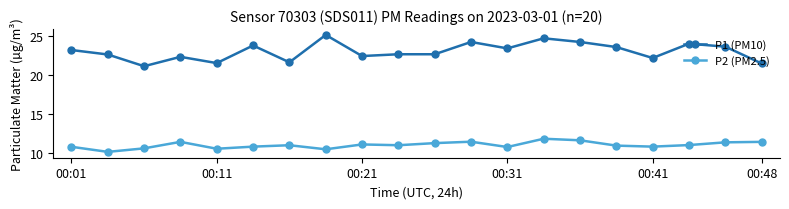

Which series has the largest range (max minus min)?

P1 (PM10)